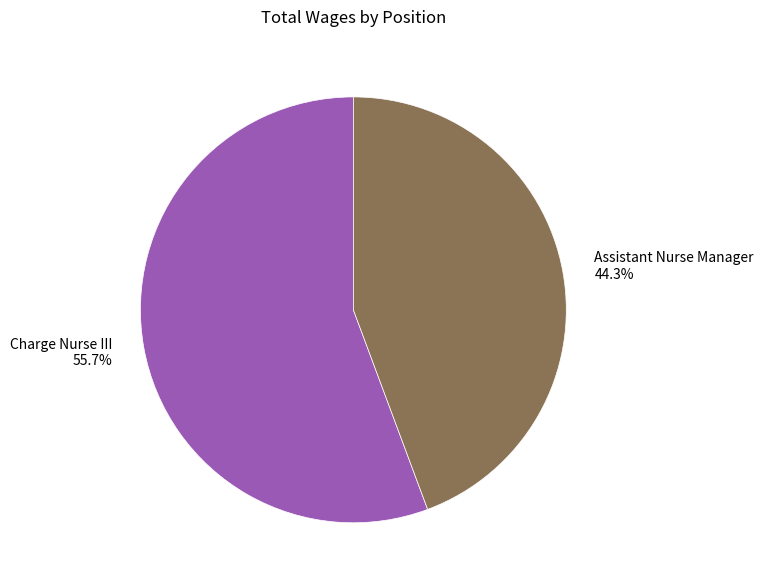

To the nearest percent, what percentage of the pie is Charge Nurse III?

56%